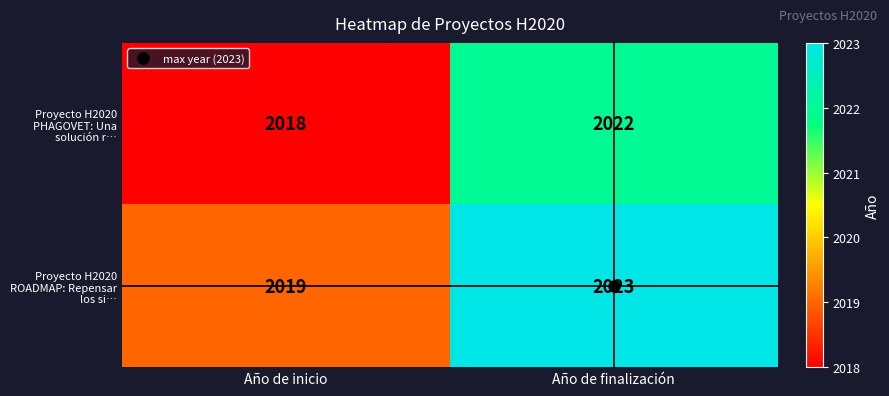

What is the difference between the maximum and minimum values in the Proyecto H2020 ROADMAP: Repensar los si… series?

4